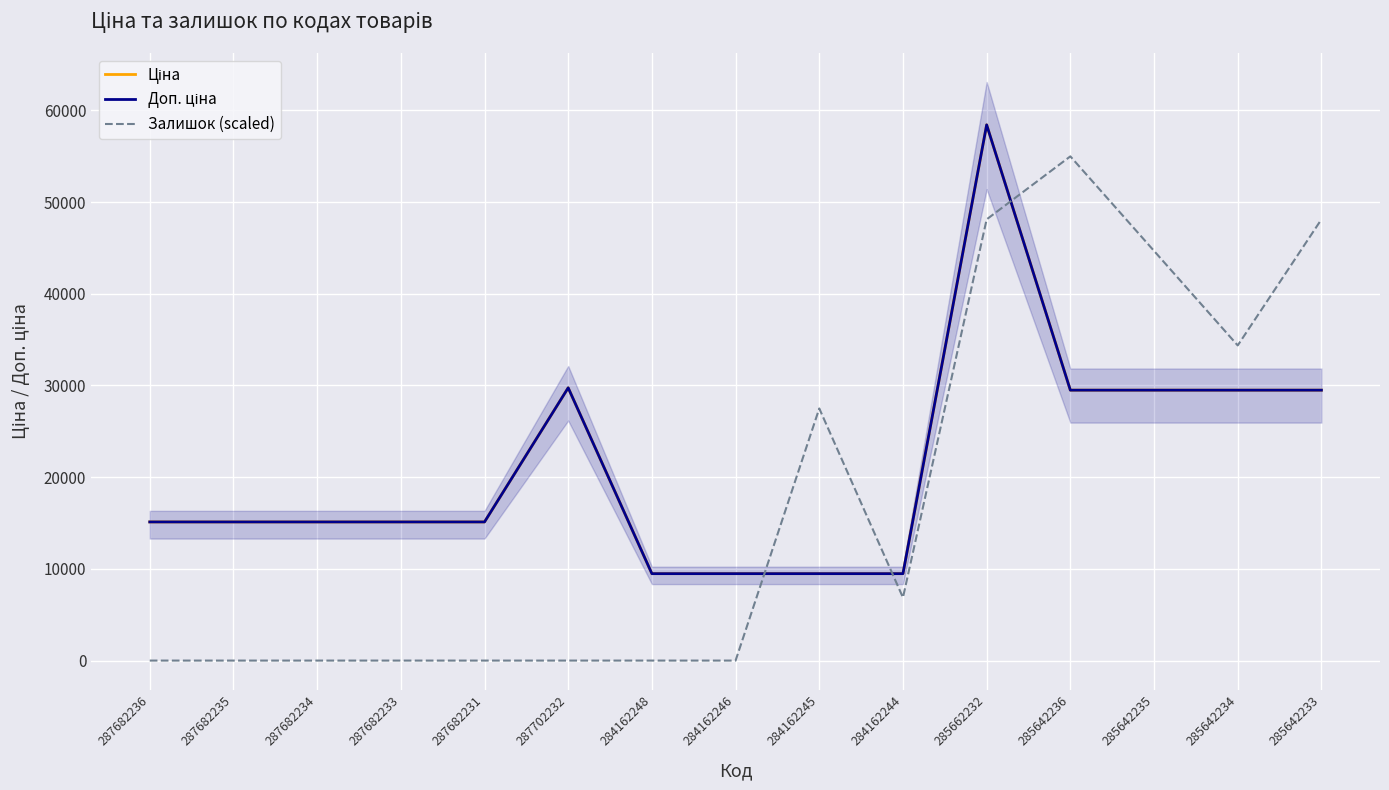

At 284162246, list the series in order from smallest to largest.

Залишок (scaled), Ціна, Доп. ціна